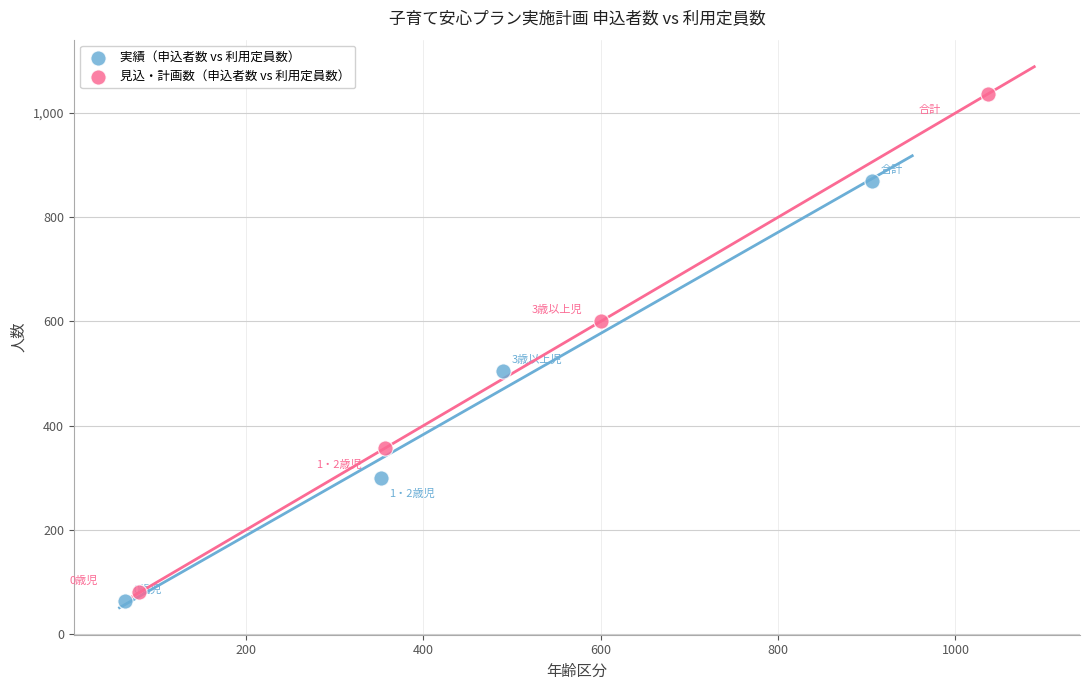

Which series has the largest Y range (max minus min)?

見込・計画数（申込者数 vs 利用定員数）